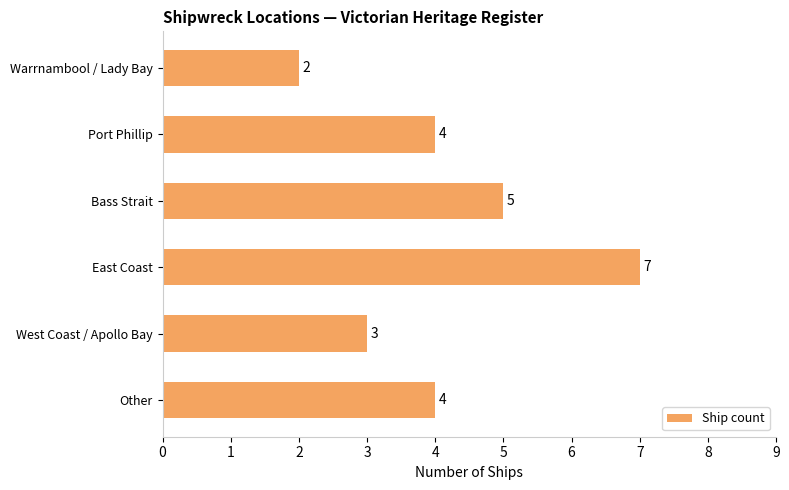

Reading bottom to top, transcribe all the data shown in this chart.

4	3	7	5	4	2